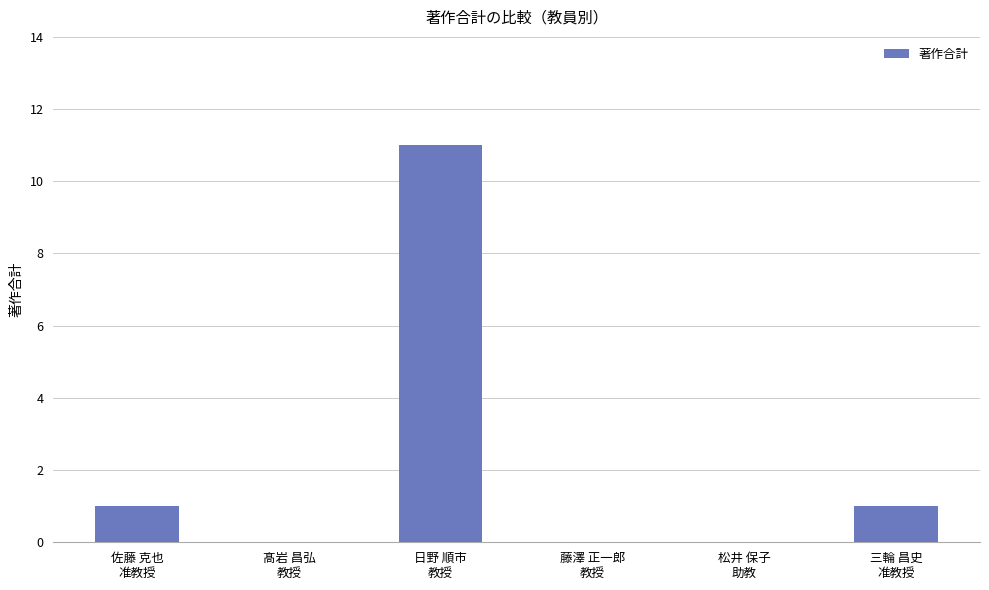

The value at 髙岩 昌弘
教授 is 0. True or false?

True